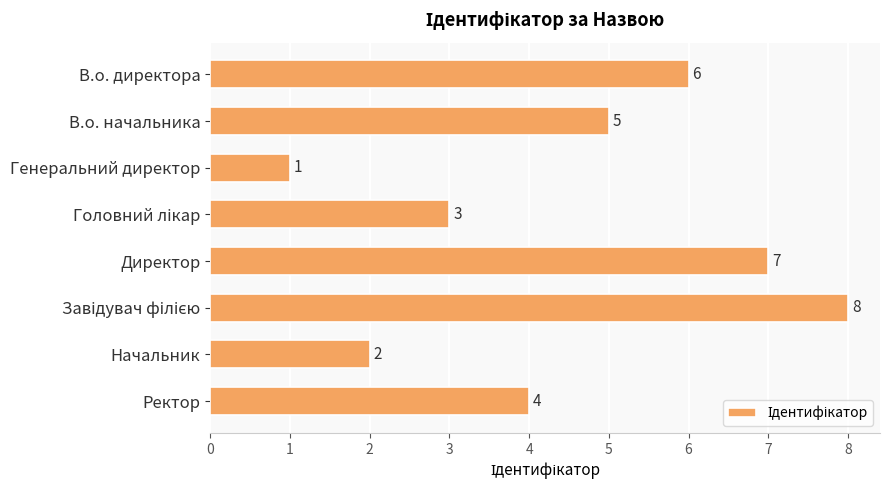

What is the greatest value displayed?

8